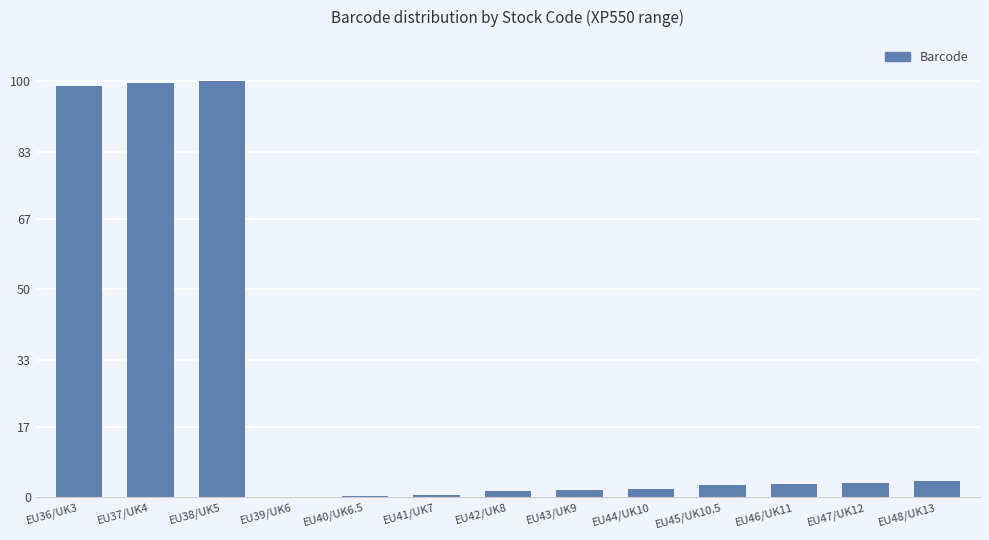

Are the bars grouped side by side (vs. stacked)?

No